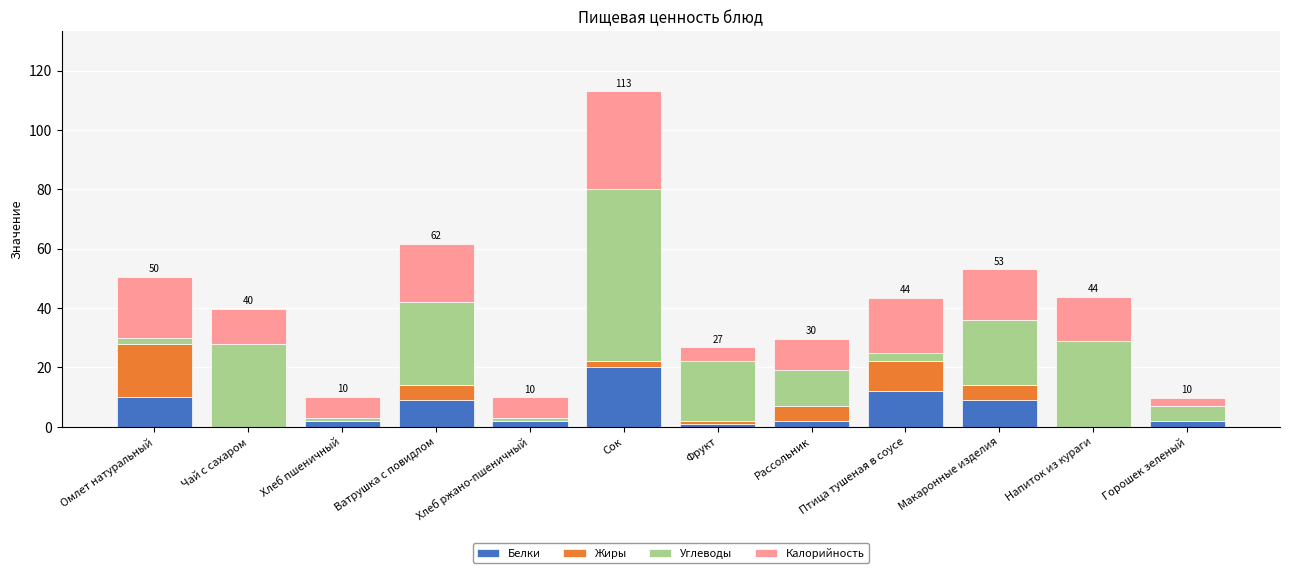

Does the chart contain stacked bars?

Yes